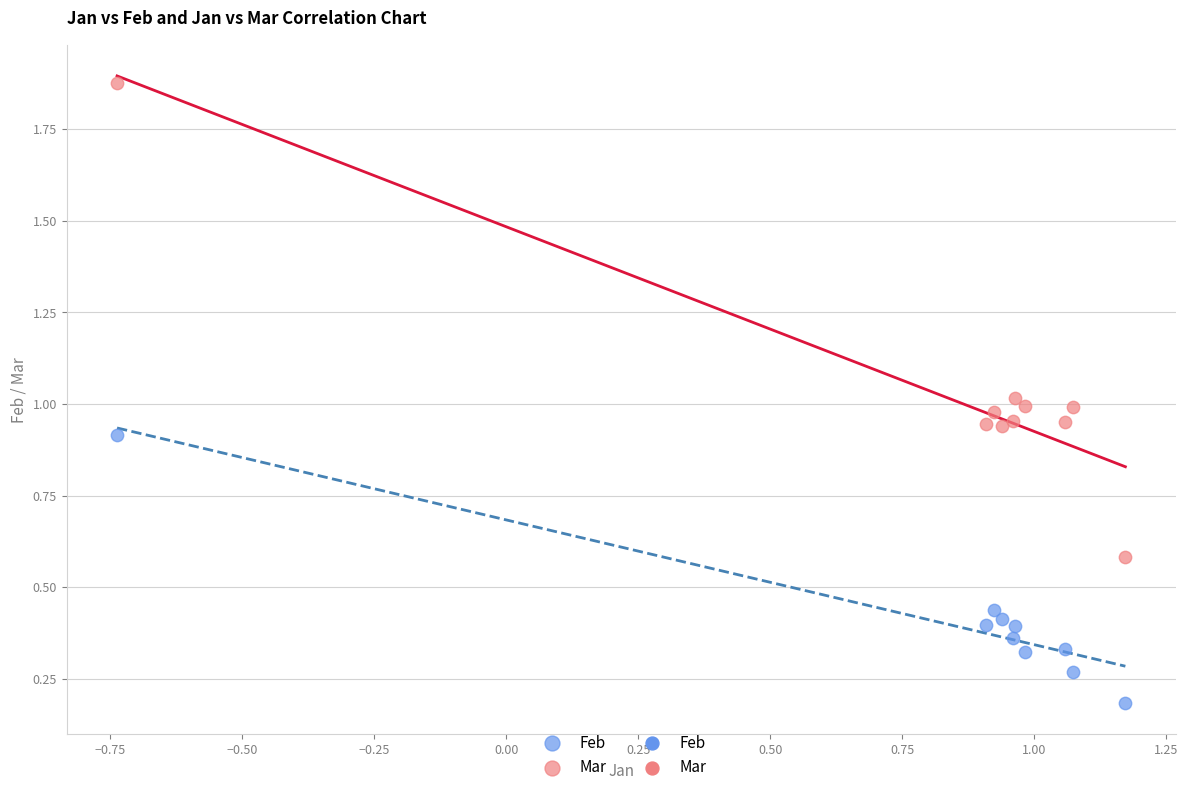

Across all data points, what is the range of Y values (max minus min)?

1.7